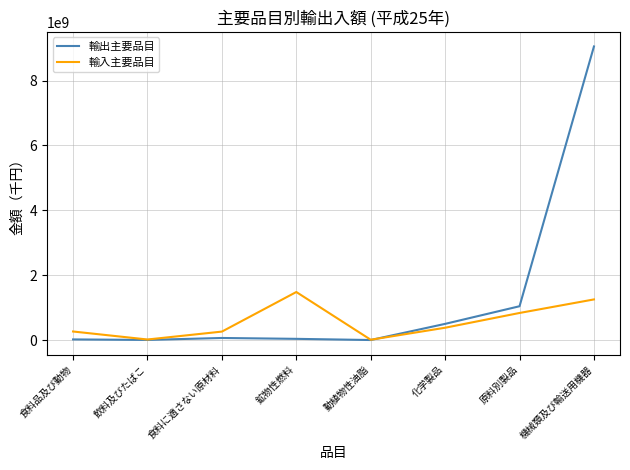

Which series has the largest range (max minus min)?

輸出主要品目